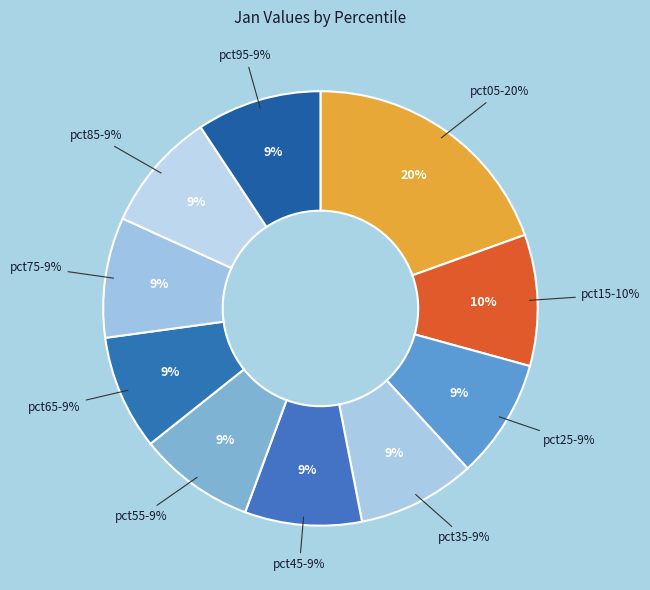

Does pct25 account for over 50% of the chart?

No